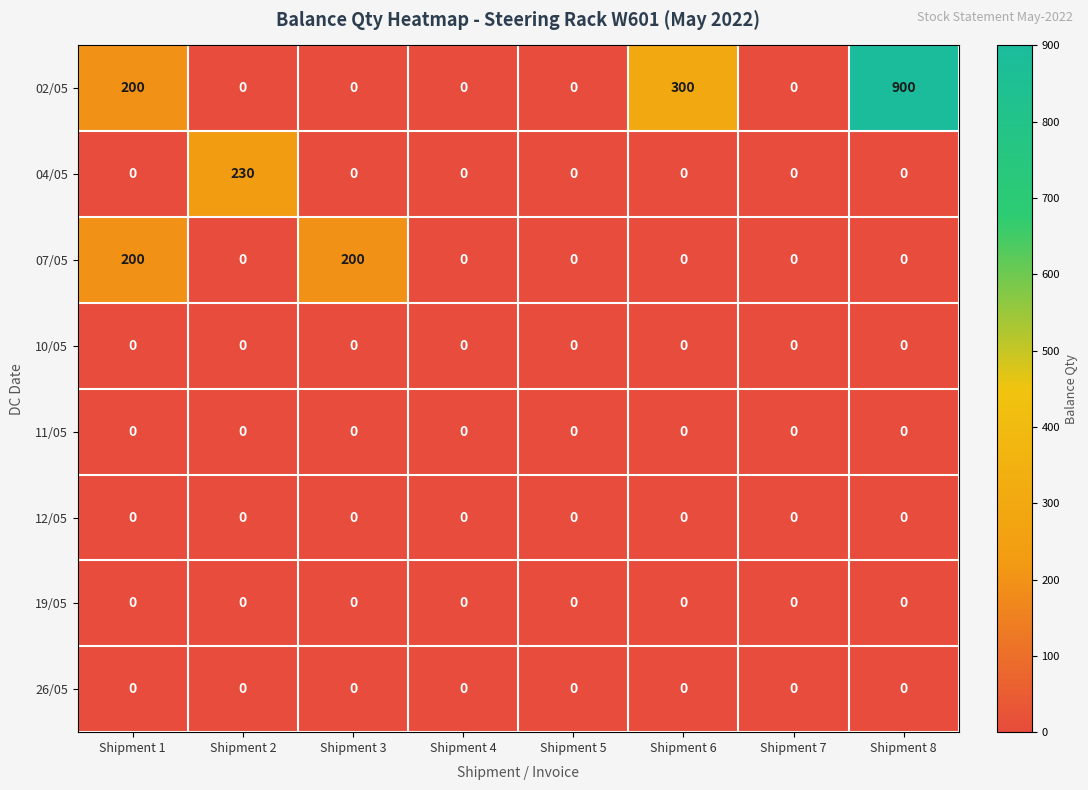

How many data points in 07/05 are above 0?

2